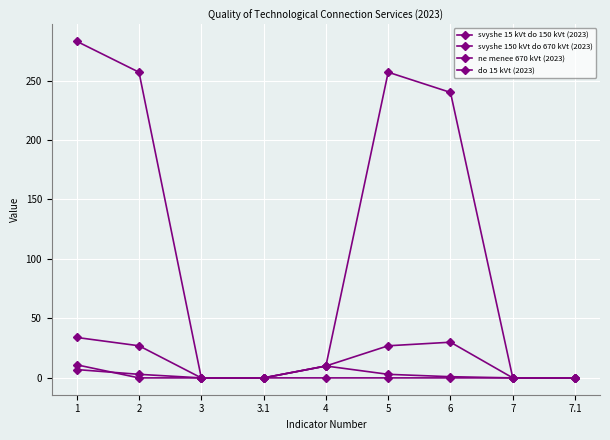

How many values in the svyshe 15 kVt do 150 kVt (2023) series are below 10?

4